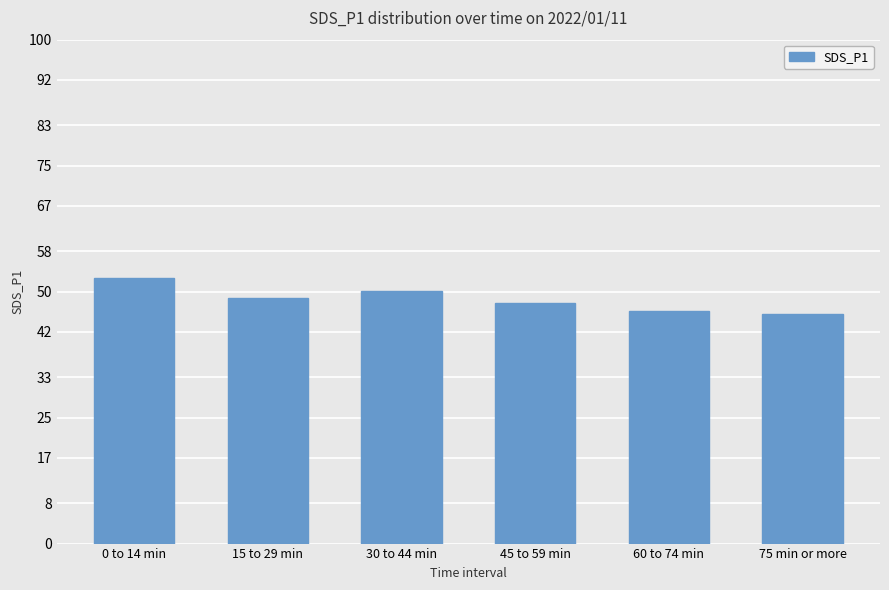

What is the difference between the values at 15 to 29 min and 0 to 14 min?

3.9